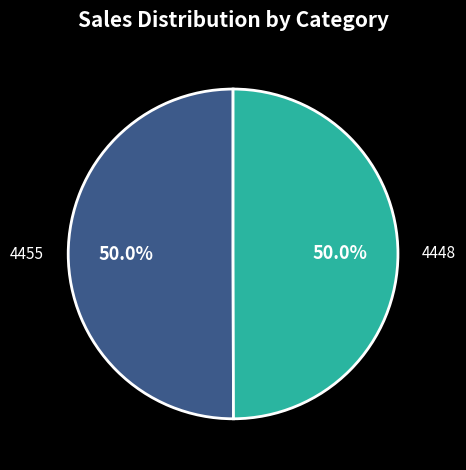

Is it true that 4448 is 56% of the pie?

False